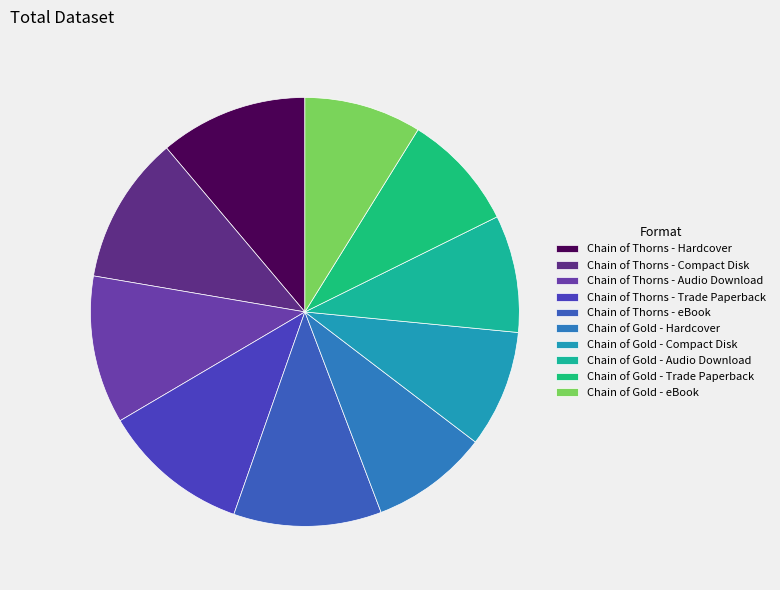

How many segments does this pie chart have?

10